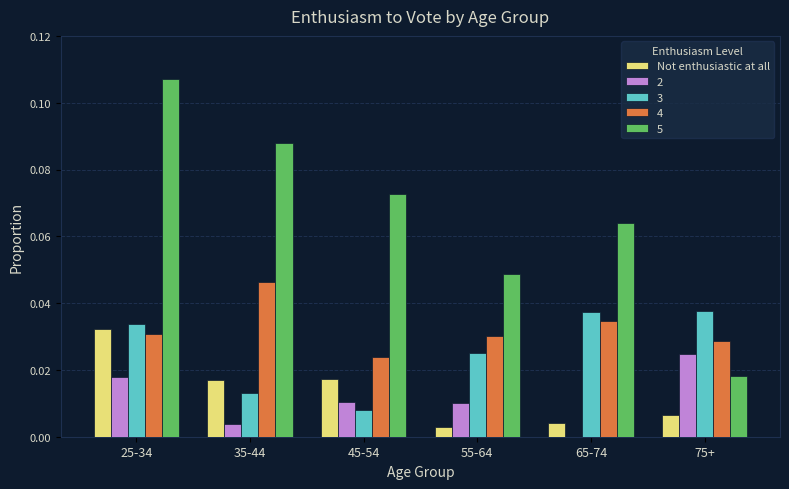

Which series has the largest total across all categories?

5